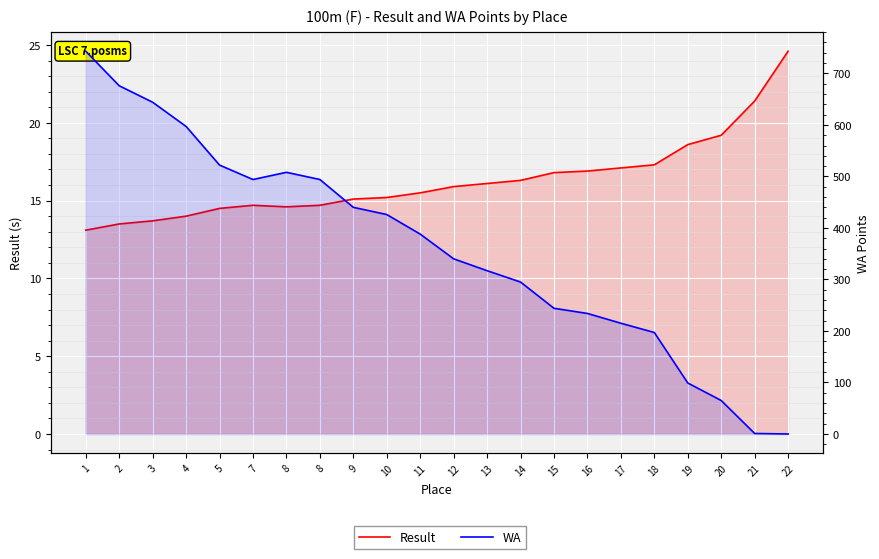

Reading left to right, what are all the values shown in this chart?

Result: 1=13.1	2=13.5	3=13.7	4=14.0	5=14.5	7=14.7	8=14.6	8=14.7	9=15.1	10=15.2	11=15.5	12=15.9	13=16.1	14=16.3	15=16.8	16=16.9	17=17.1	18=17.3	19=18.6	20=19.2	21=21.4	22=24.6
WA: 1=743.0	2=676.0	3=644.0	4=597.0	5=522.0	7=494.0	8=508.0	8=494.0	9=440.0	10=426.0	11=388.0	12=340.0	13=317.0	14=295.0	15=244.0	16=234.0	17=215.0	18=197.0	19=99.0	20=65.0	21=1.0	22=0.0